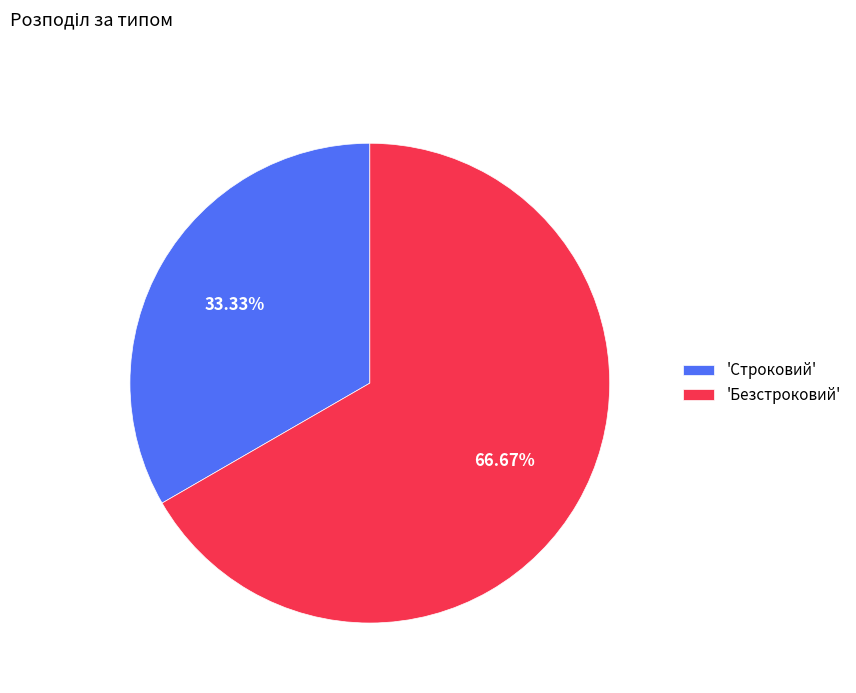

Combined, do 'Строковий' and 'Безстроковий' account for over 50%?

Yes